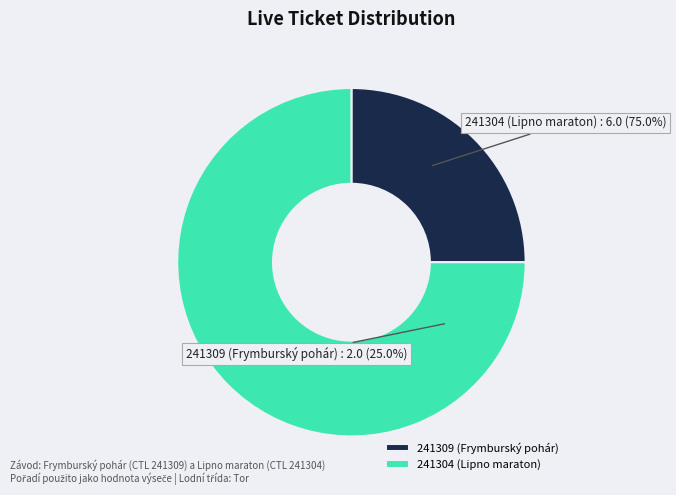

Which category accounts for the majority?

241304